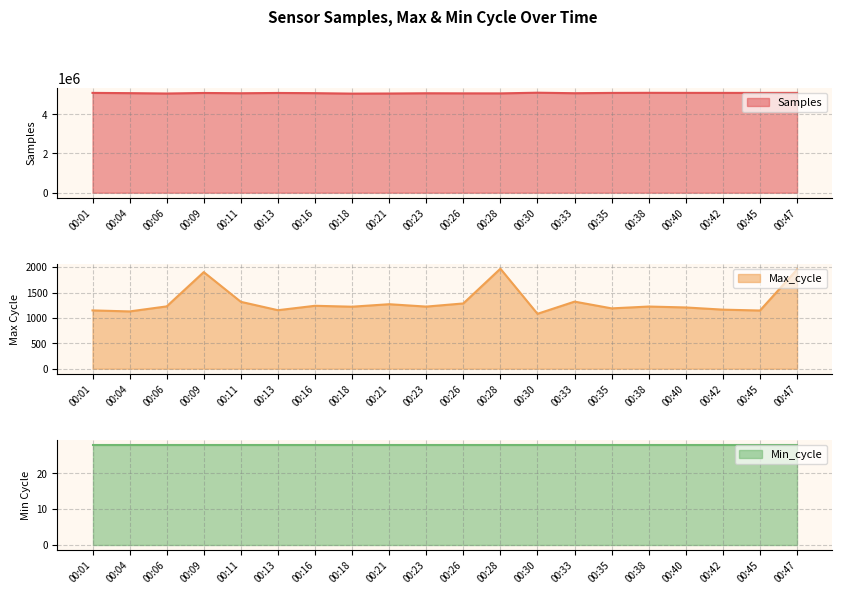

Count the number of categories in the chart.

20